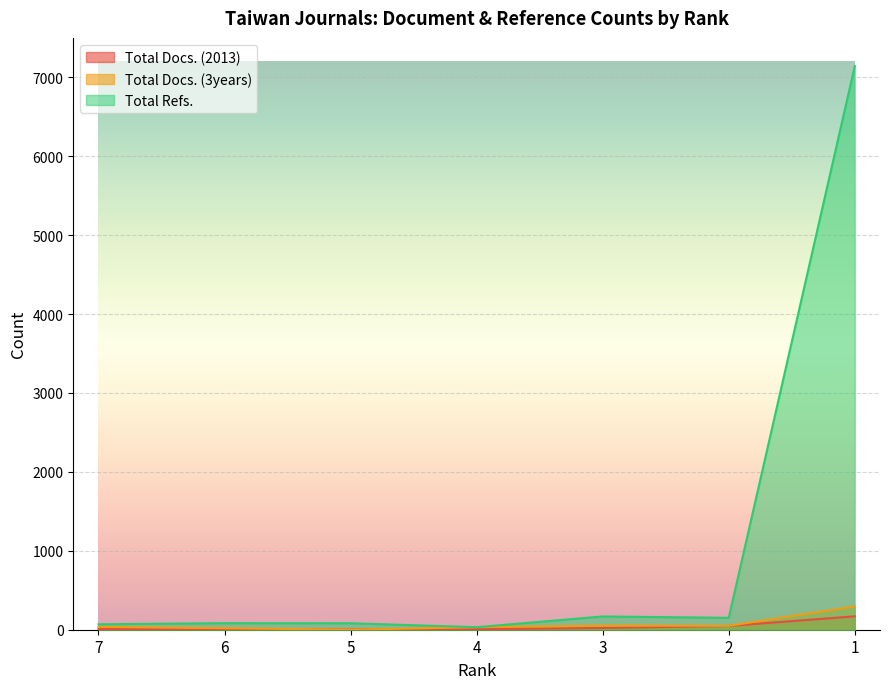

What is the highest value of the Total Refs. series?

7143